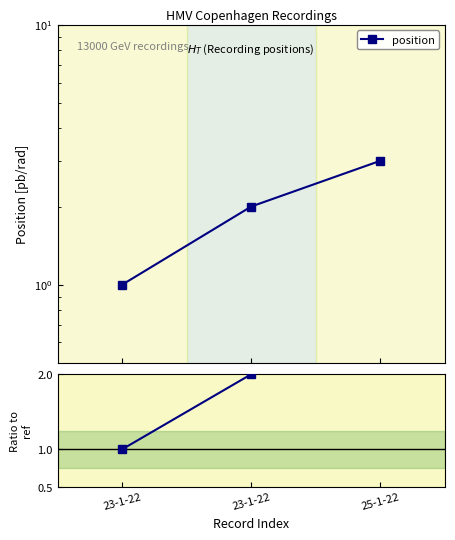

How many distinct data groups are displayed?

2